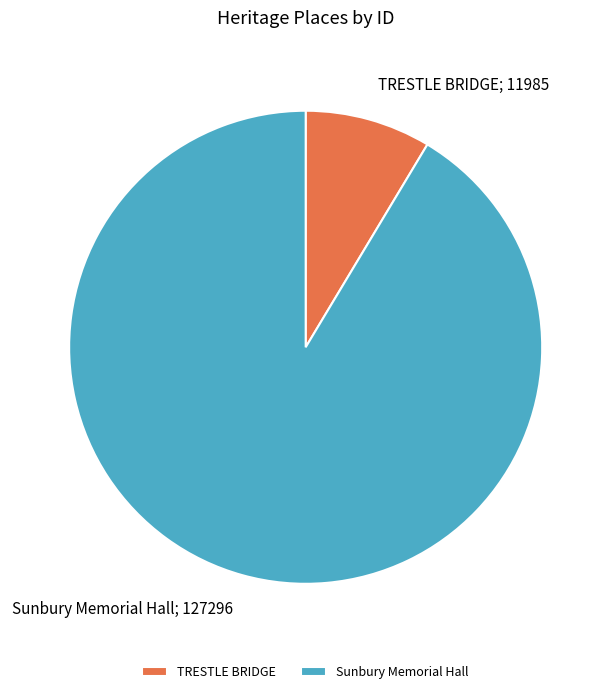

Count the number of slices in the pie.

2